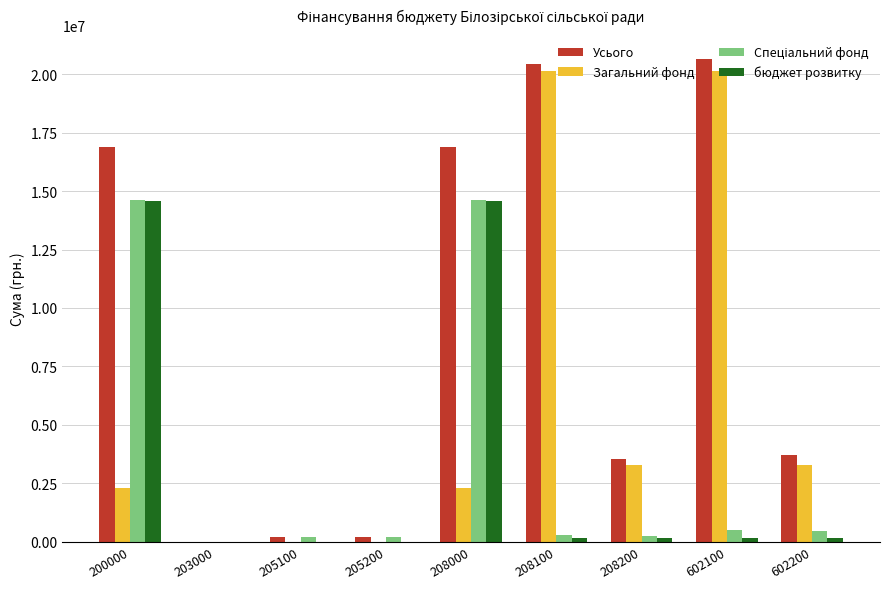

Which series has the largest total across all categories?

Усього